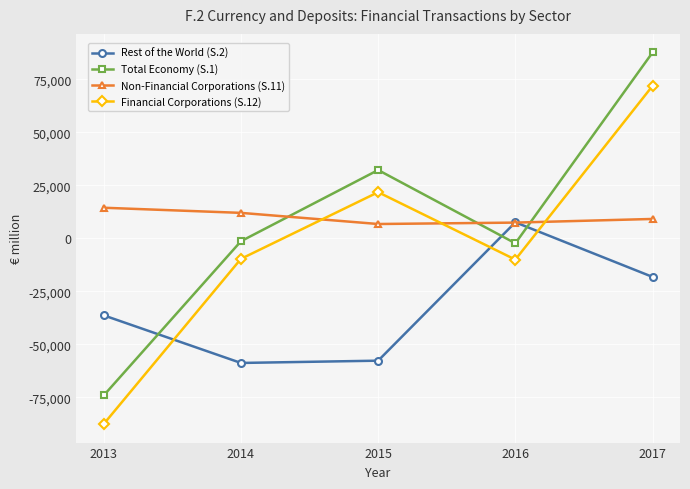

How many series are shown in this chart?

4